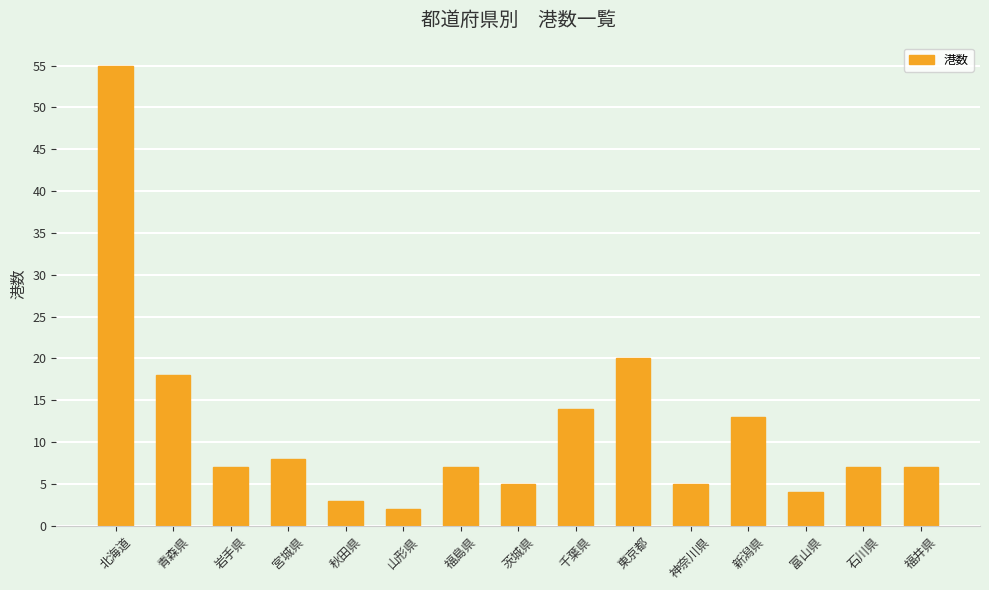

What is the sum of the values at 北海道 and 茨城県?

60